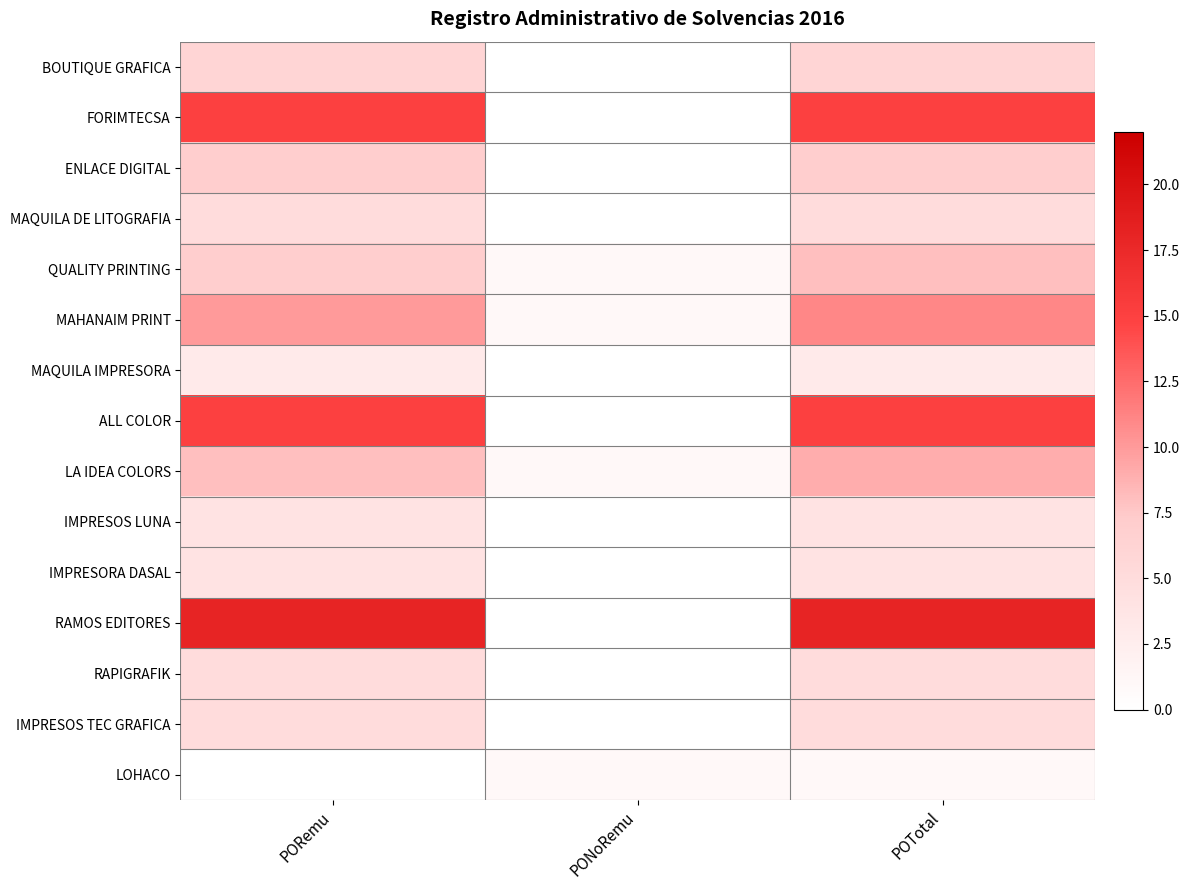

Reading left to right, what are all the values shown in this chart?

BOUTIQUE GRAFICA: PORemu=6	PONoRemu=0	POTotal=6
FORIMTECSA: PORemu=15	PONoRemu=0	POTotal=15
ENLACE DIGITAL: PORemu=7	PONoRemu=0	POTotal=7
MAQUILA DE LITOGRAFIA: PORemu=5	PONoRemu=0	POTotal=5
QUALITY PRINTING: PORemu=7	PONoRemu=1	POTotal=8
MAHANAIM PRINT: PORemu=10	PONoRemu=1	POTotal=11
MAQUILA IMPRESORA: PORemu=3	PONoRemu=0	POTotal=3
ALL COLOR: PORemu=15	PONoRemu=0	POTotal=15
LA IDEA COLORS: PORemu=8	PONoRemu=1	POTotal=9
IMPRESOS LUNA: PORemu=4	PONoRemu=0	POTotal=4
IMPRESORA DASAL: PORemu=4	PONoRemu=0	POTotal=4
RAMOS EDITORES: PORemu=18	PONoRemu=0	POTotal=18
RAPIGRAFIK: PORemu=5	PONoRemu=0	POTotal=5
IMPRESOS TEC GRAFICA: PORemu=5	PONoRemu=0	POTotal=5
LOHACO: PORemu=0	PONoRemu=1	POTotal=1